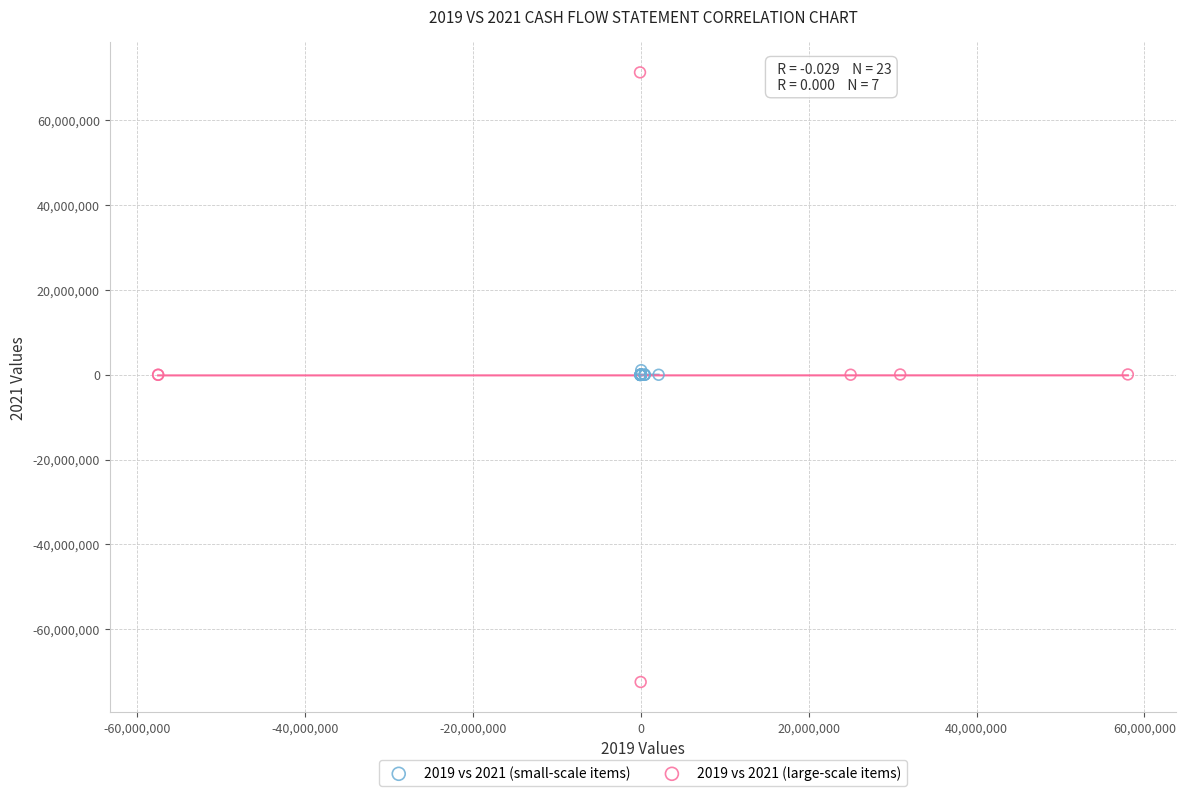

Which series contains the lowest Y value?

2019 vs 2021 (large-scale items)